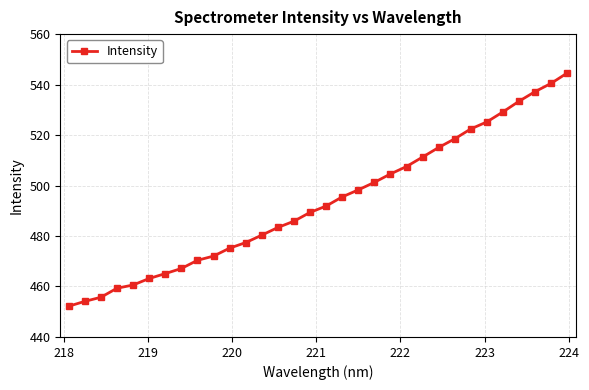

What is the smallest value displayed?

452.2